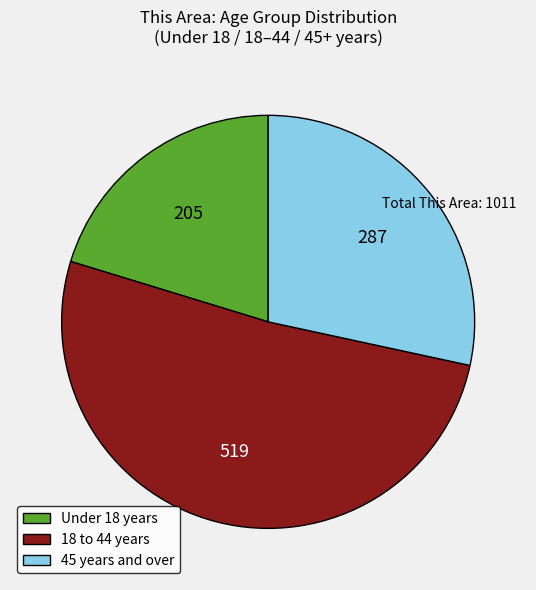

Count the number of slices in the pie.

3